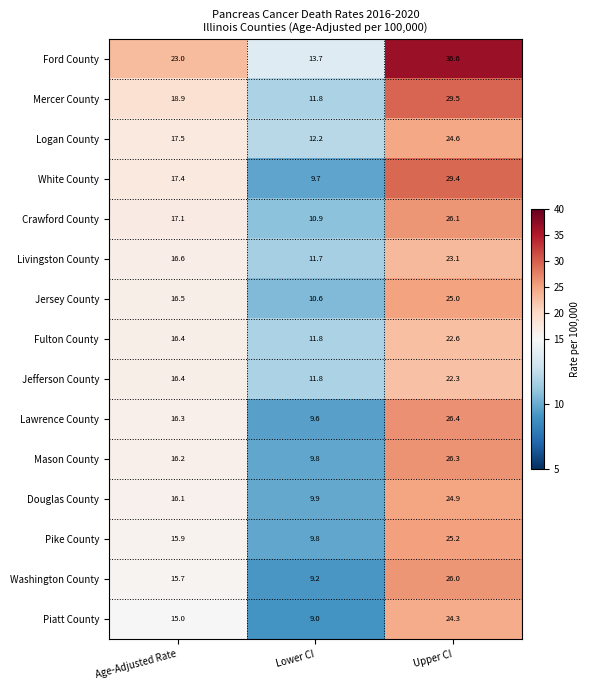

How many data points in Mercer County are less than 18?

1